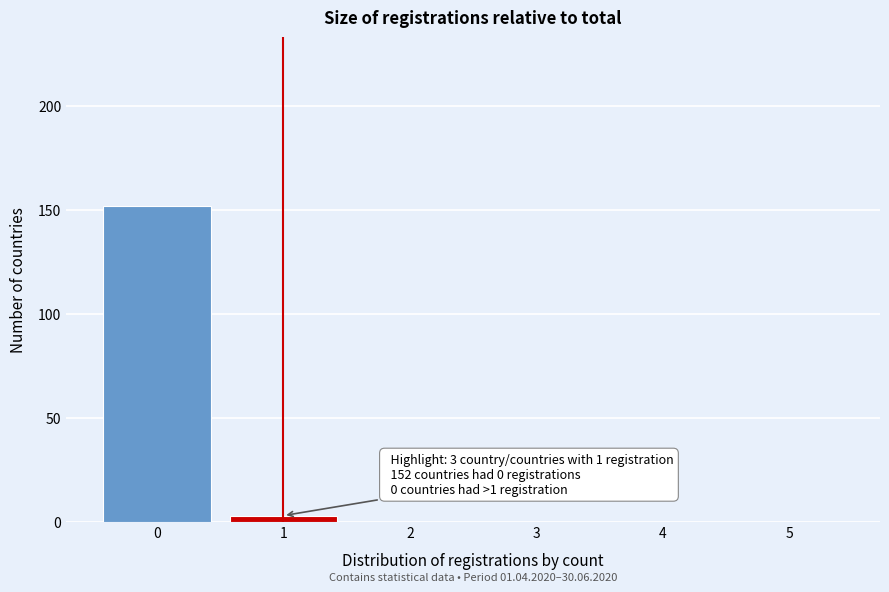

Reading left to right, transcribe all the data shown in this chart.

0=152	1=3	2=0	3=0	4=0	5=0